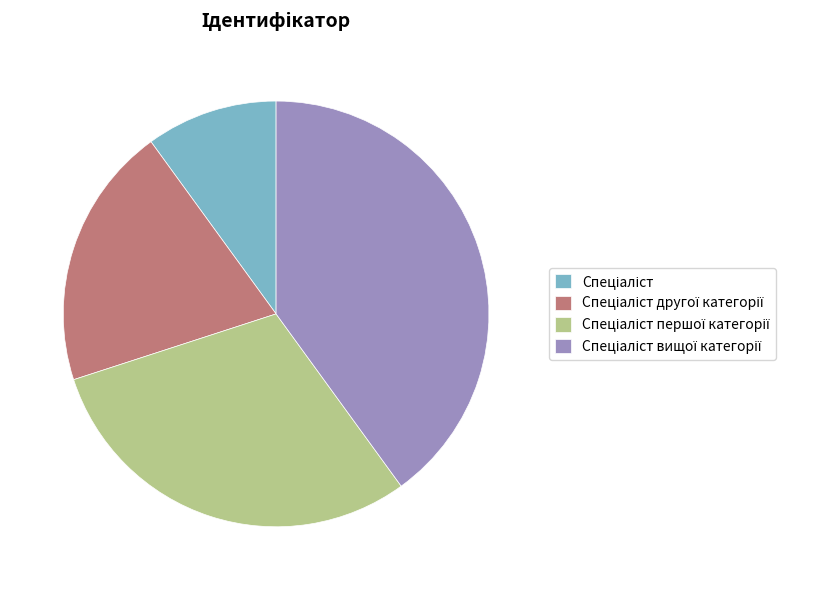

Does any single category account for the majority?

No